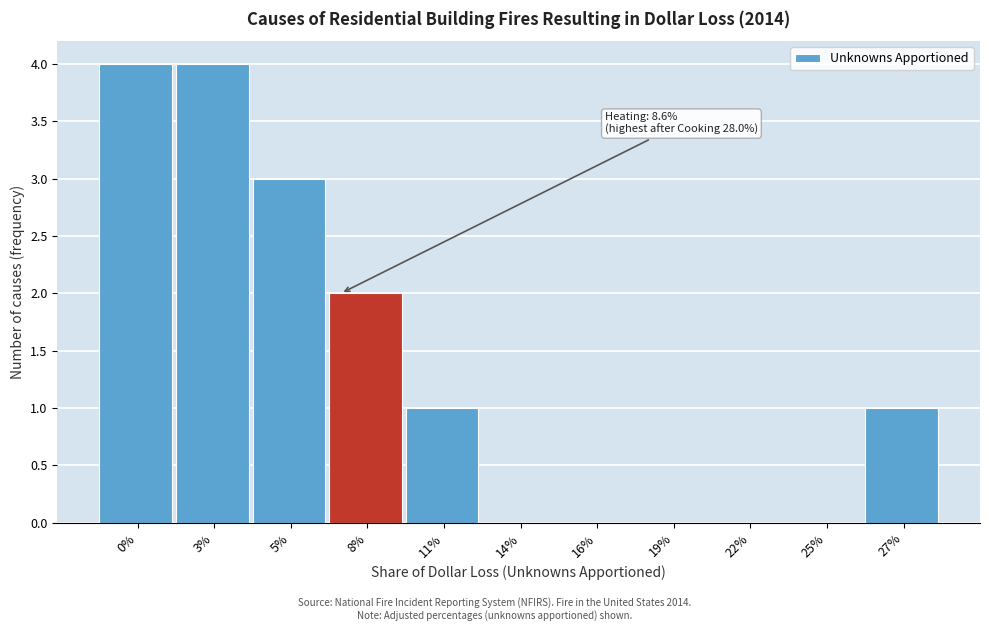

Reading left to right, transcribe all the data shown in this chart.

0%=4	3%=4	5%=3	8%=2	11%=1	14%=0	16%=0	19%=0	22%=0	25%=0	27%=1